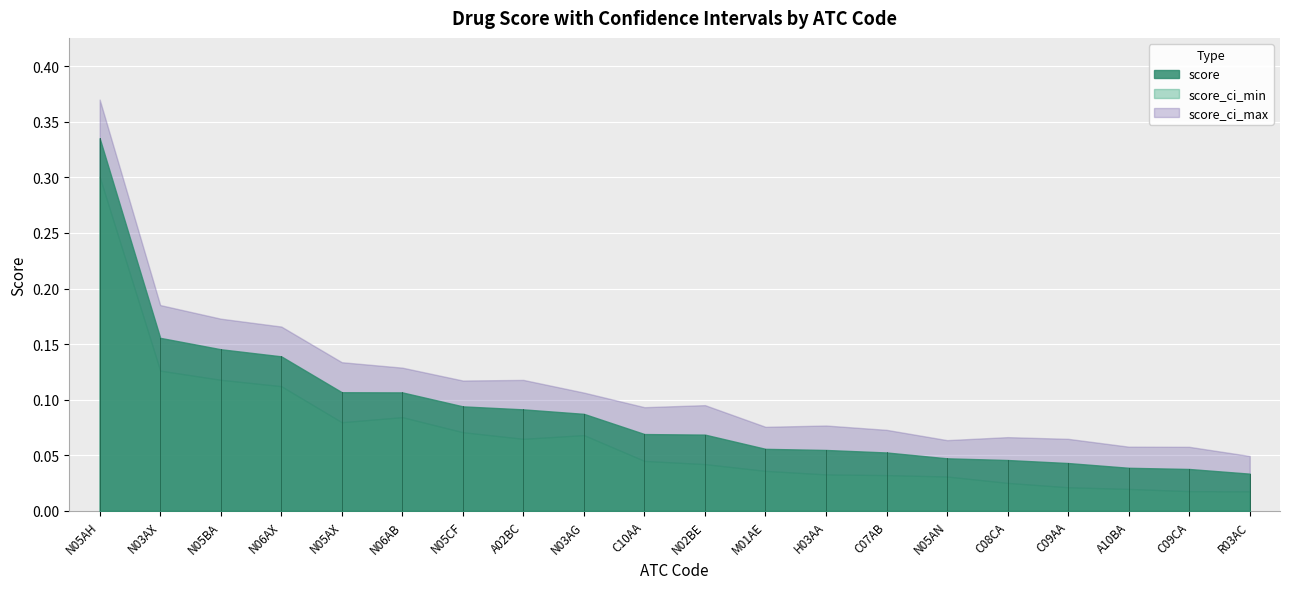

Which series has the widest spread of values?

score_ci_max